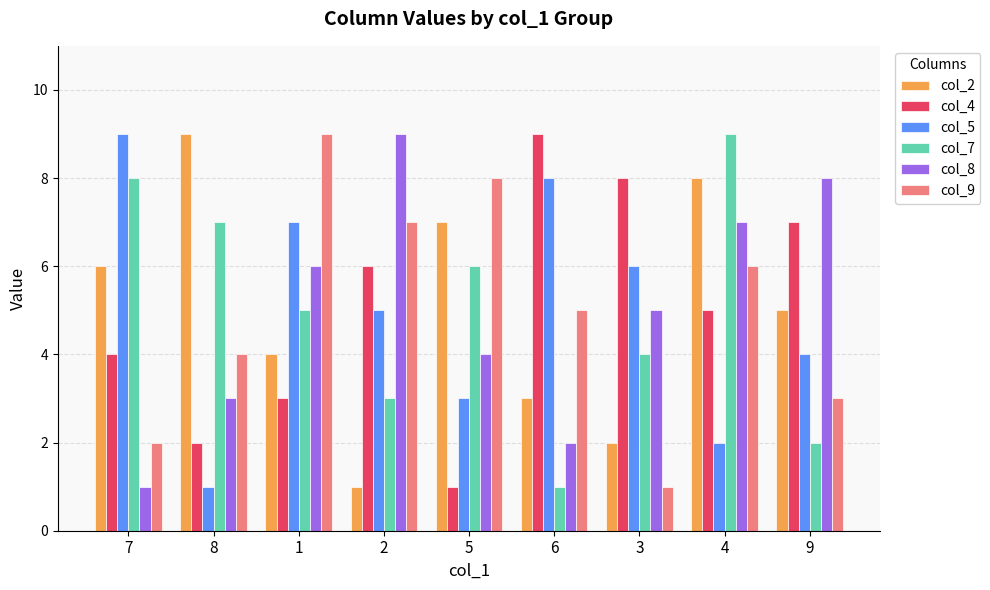

Reading left to right, what are all the values shown in this chart?

col_2: 6	9	4	1	7	3	2	8	5
col_4: 4	2	3	6	1	9	8	5	7
col_5: 9	1	7	5	3	8	6	2	4
col_7: 8	7	5	3	6	1	4	9	2
col_8: 1	3	6	9	4	2	5	7	8
col_9: 2	4	9	7	8	5	1	6	3